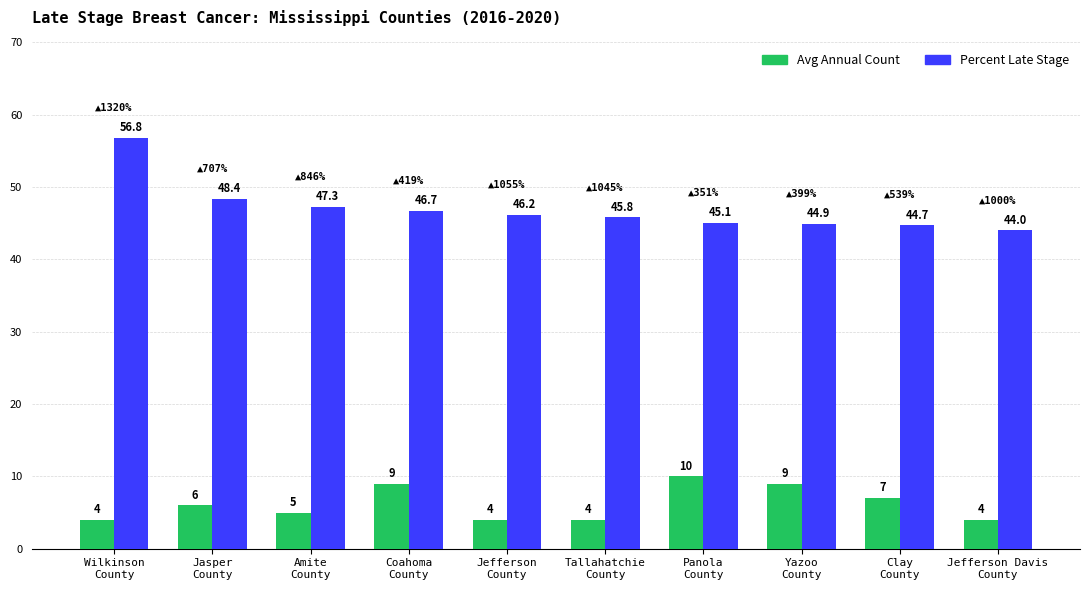

What is the maximum value shown in the chart?

56.8